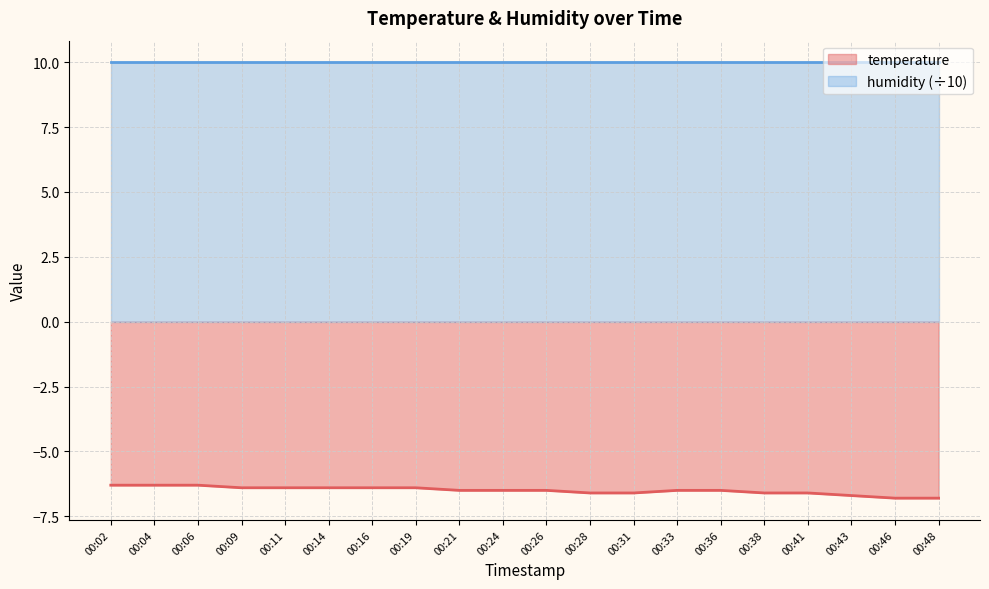

The value at 00:36 is -2.0. True or false?

False